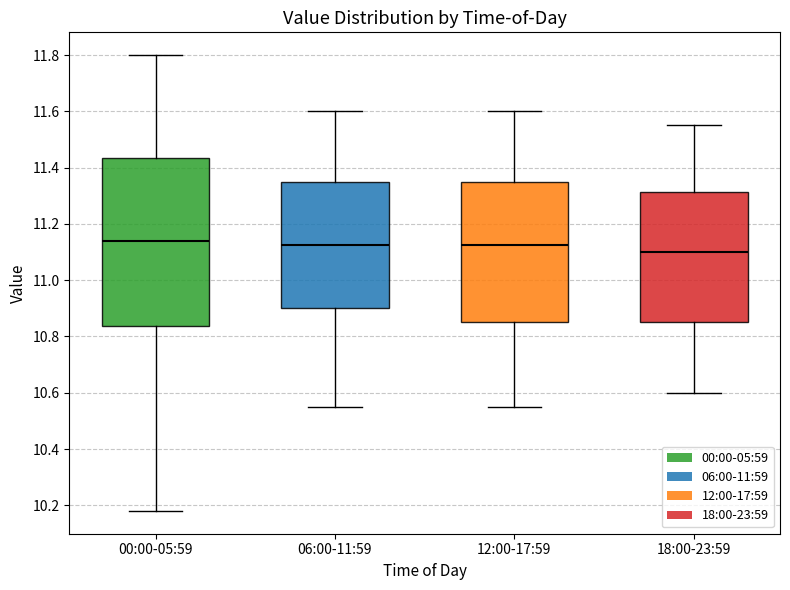

Reading left to right, read every box against the y-axis: the position of its median line, the range the box covers, and the ends of its whiskers. The values are not printed on the chart, so give them approximately, as read against the axis.

00:00-05:59: median 11.14, box 10.84 to 11.44, whiskers 10.18 to 11.80
06:00-11:59: median 11.12, box 10.90 to 11.36, whiskers 10.56 to 11.60
12:00-17:59: median 11.12, box 10.86 to 11.36, whiskers 10.56 to 11.60
18:00-23:59: median 11.10, box 10.86 to 11.32, whiskers 10.60 to 11.56